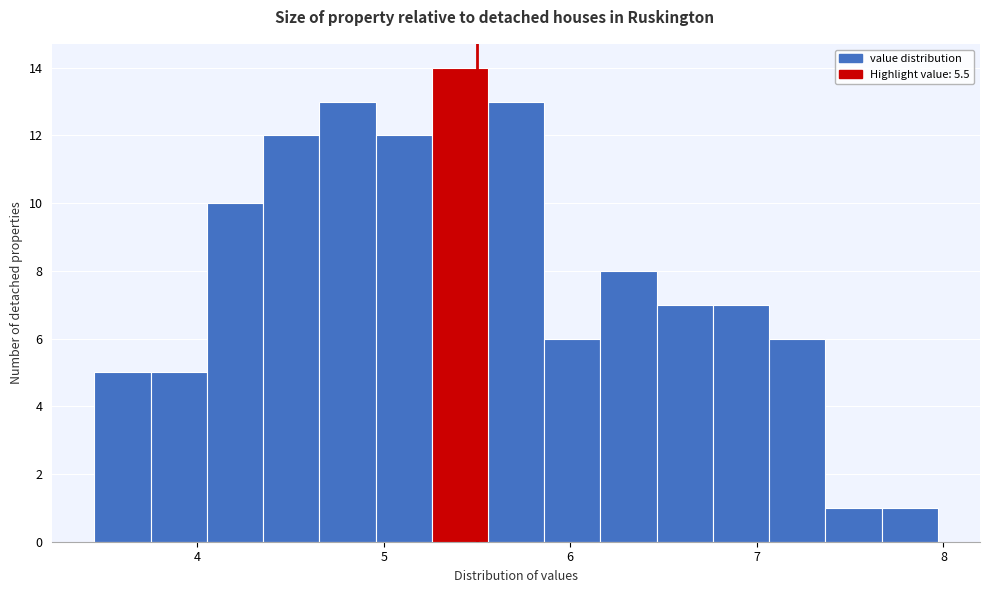

Around what value on the x-axis is the tallest bar? Give the approximate position of its centre, as read against the axis.

5.4